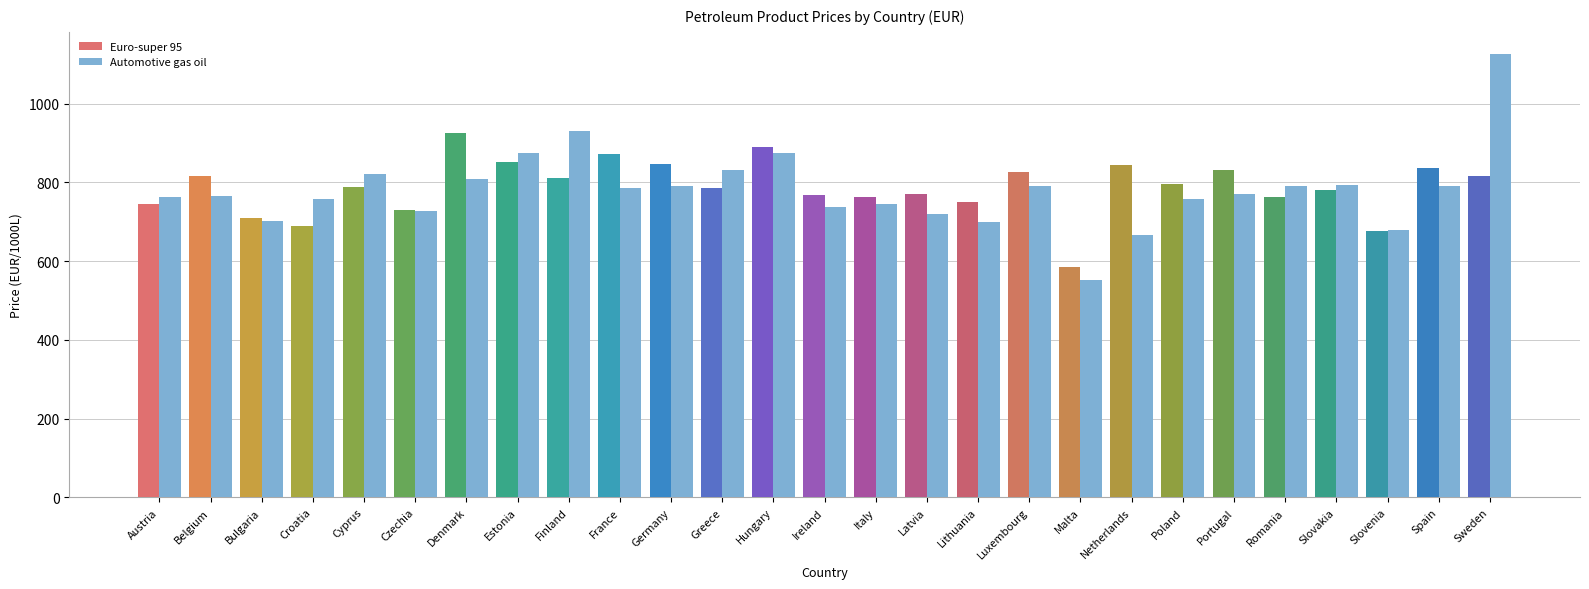

What is the total value across all series at Belgium?

1580.2